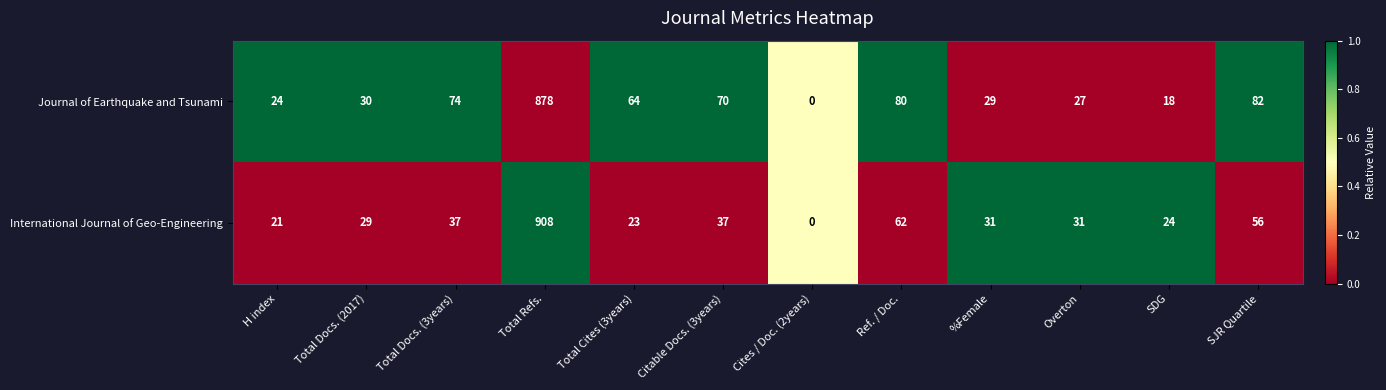

Which series has the largest range (max minus min)?

International Journal of Geo-Engineering